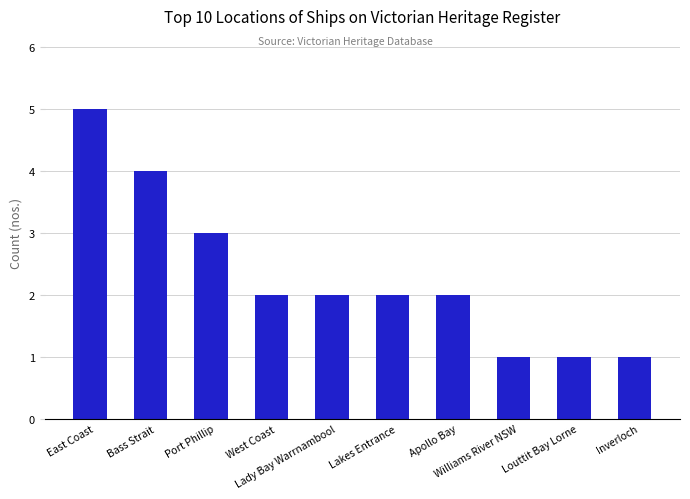

What is the sum of all values?

23